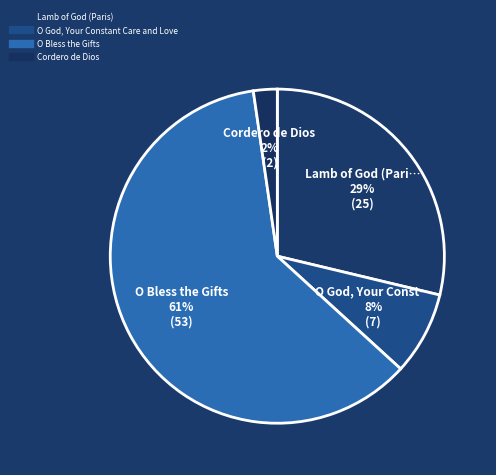

How many segments does this pie chart have?

4